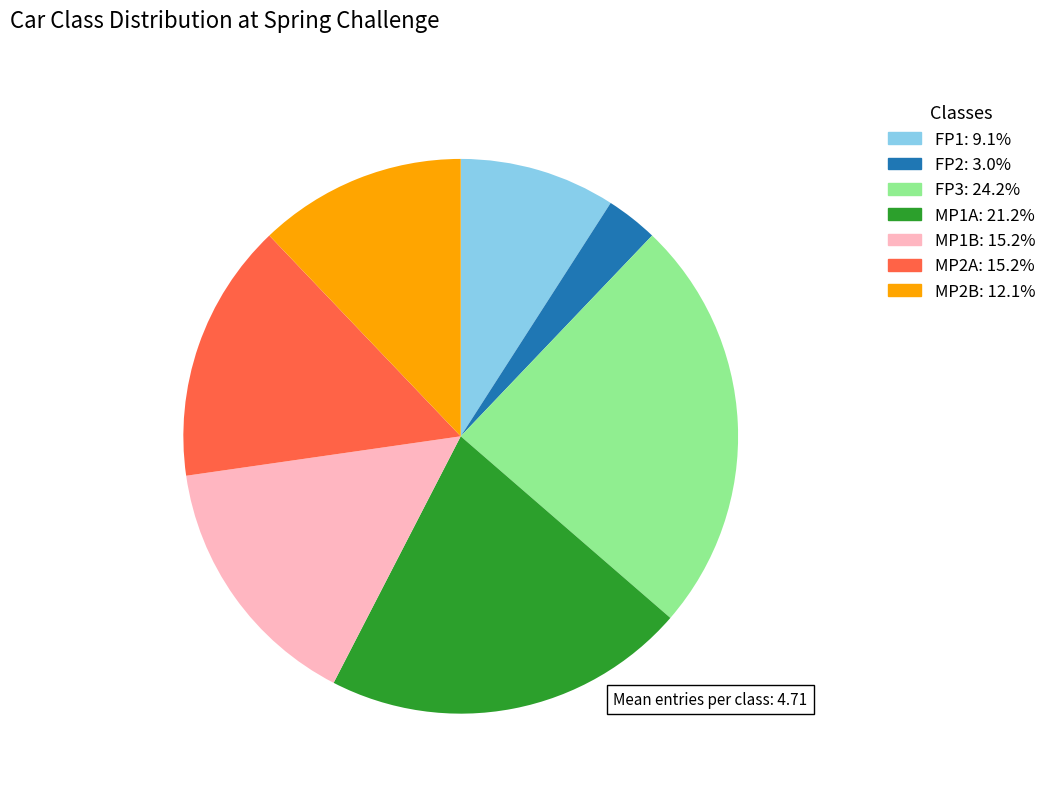

Is it true that MP2A is 15% of the pie?

True